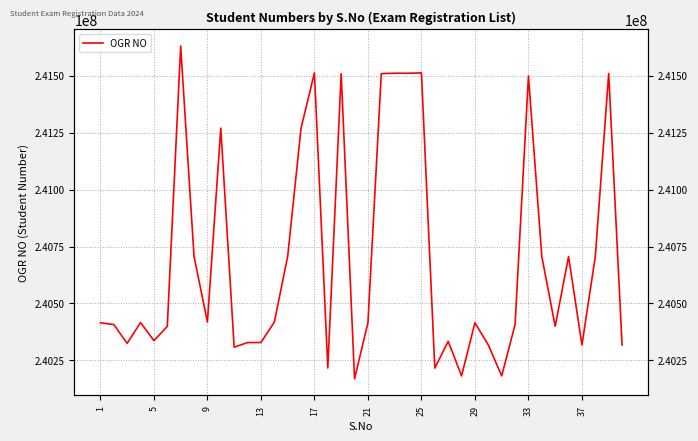

What is the smallest value displayed?

240169201